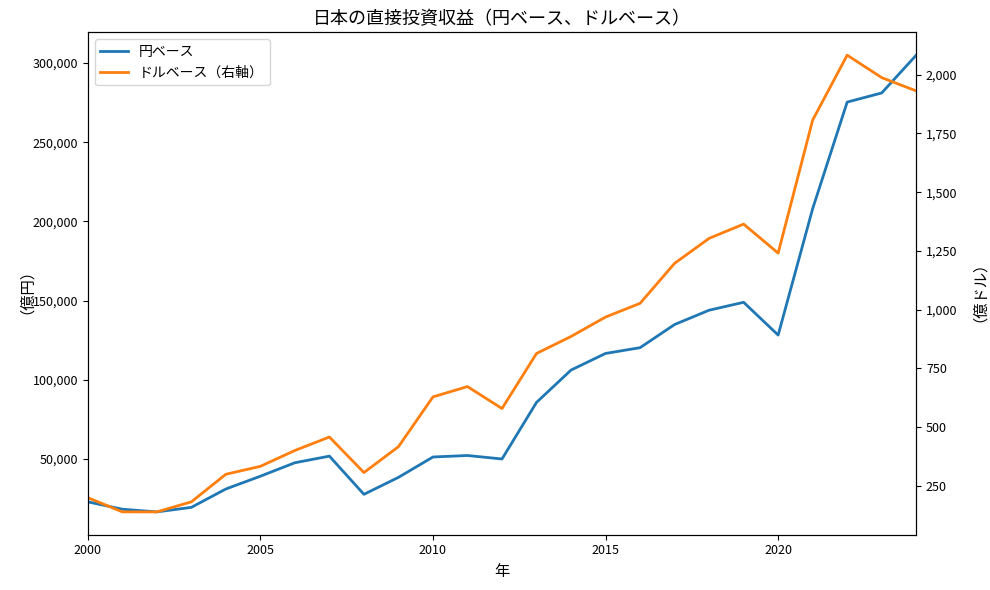

Is this an area chart (filled region under the line)?

No